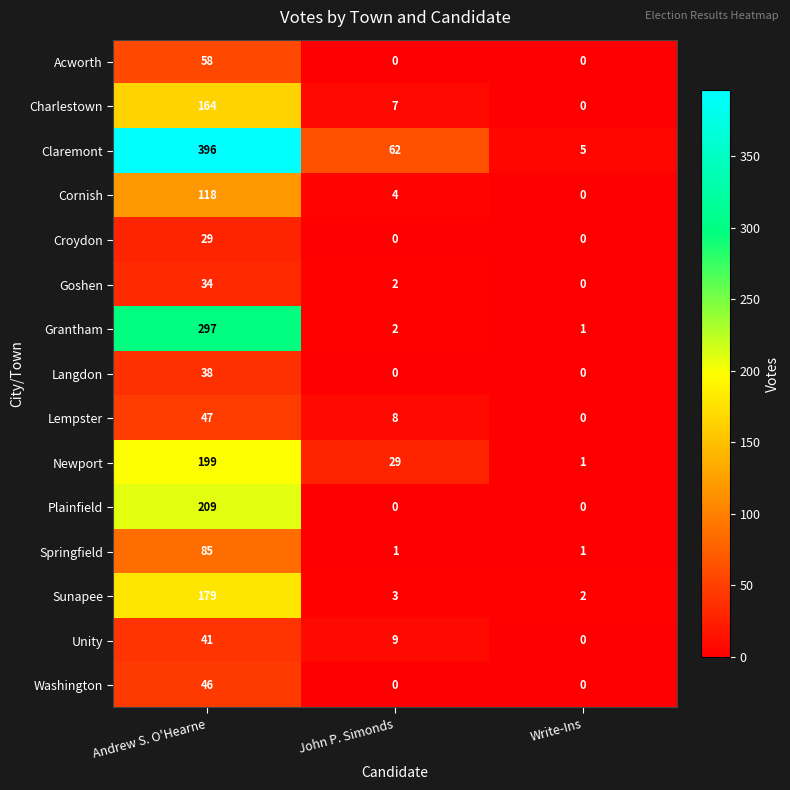

What is the difference between the highest and lowest values at Andrew S. O'Hearne?

367